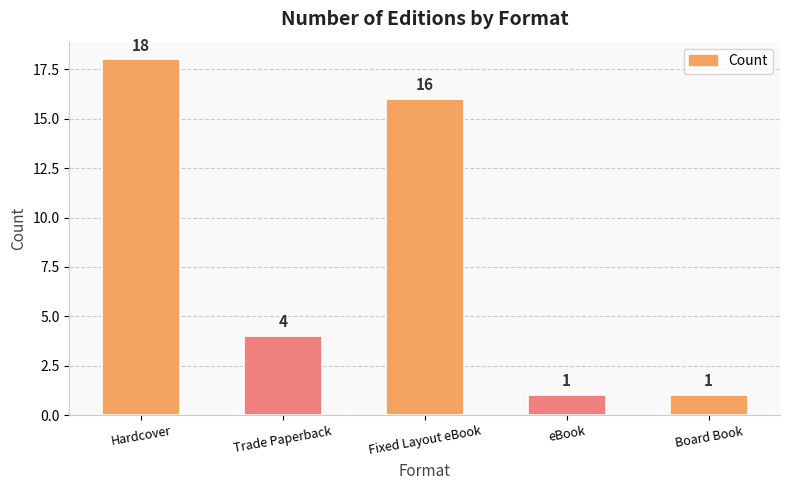

Which label corresponds to the largest value in the chart?

Hardcover